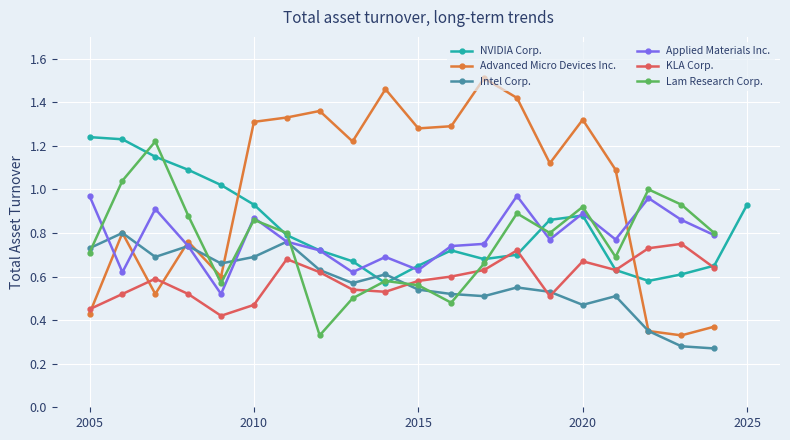

True or false: KLA Corp. and Lam Research Corp. intersect in this chart.

True